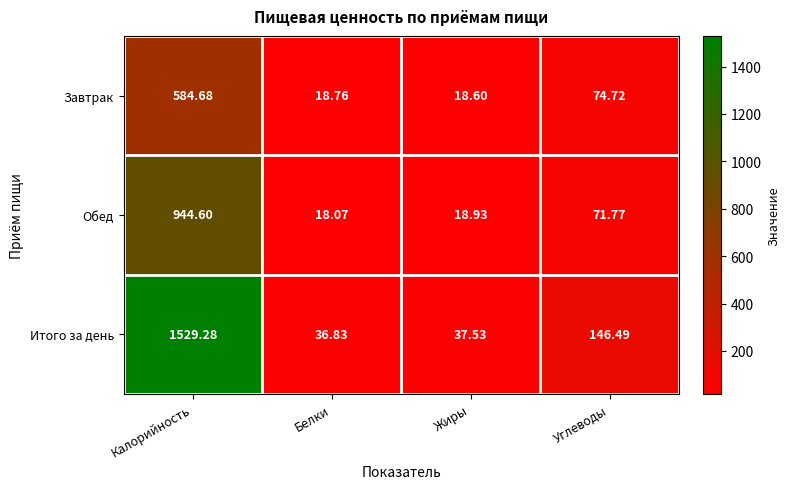

Between Жиры and Углеводы, which series saw the biggest shift?

Итого за день